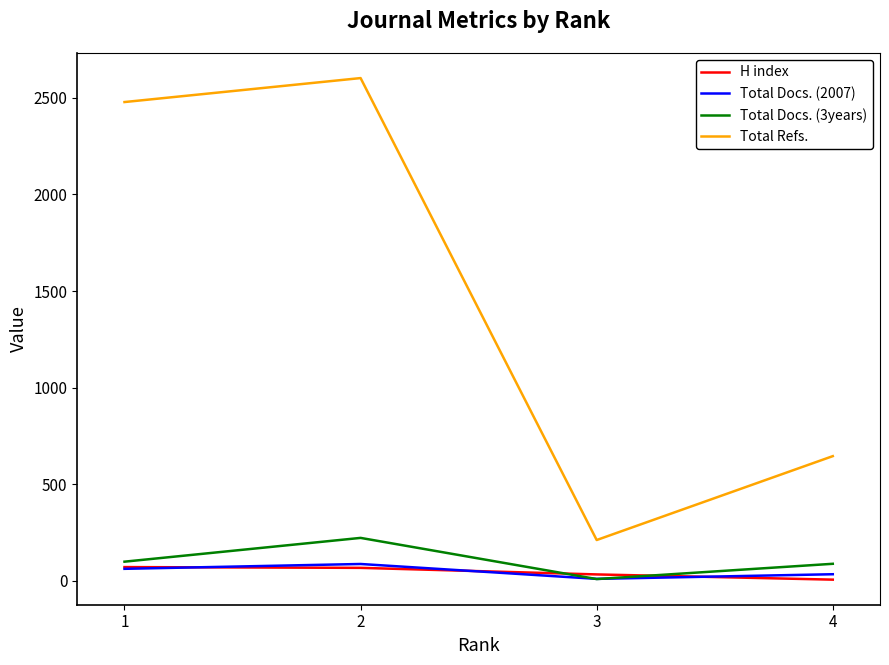

At how many categories does at least one series exceed 1880?

2